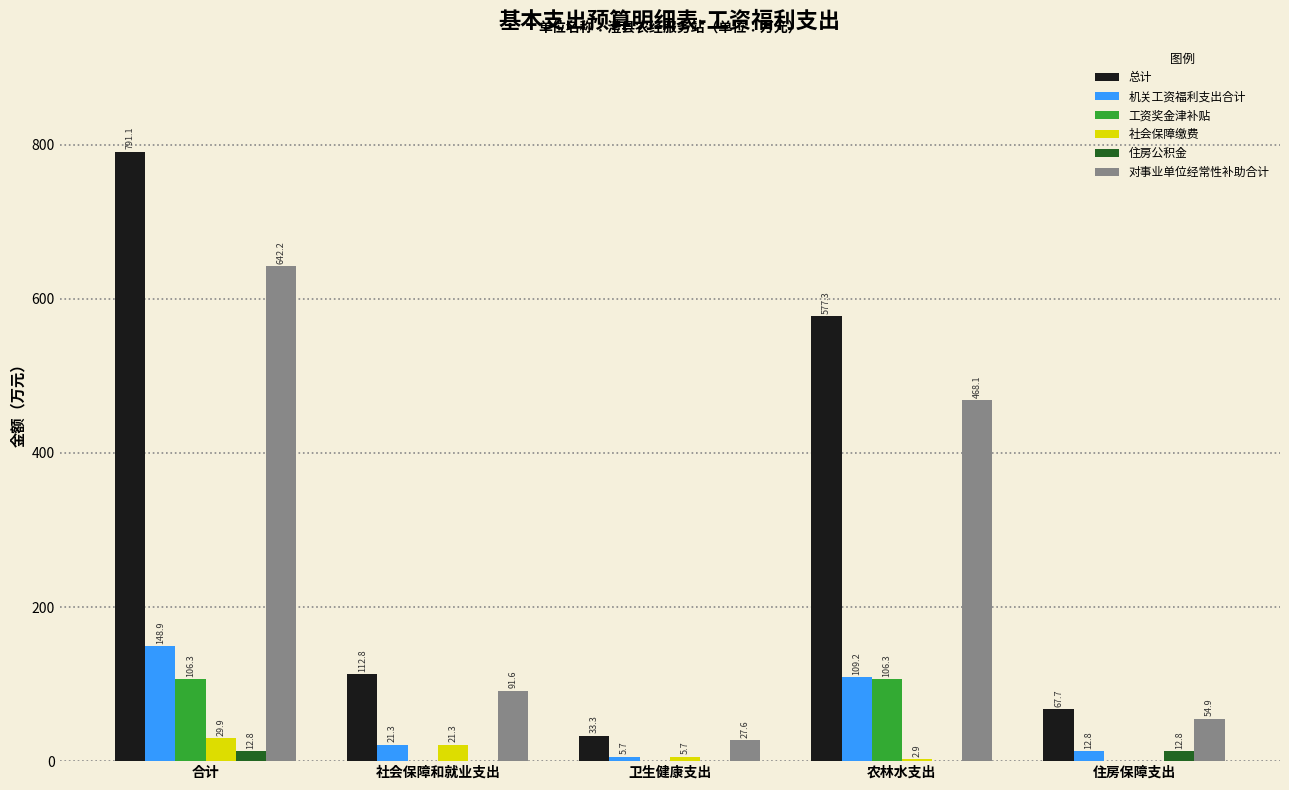

Reading right to left, what are all the values shown in this chart?

总计: 住房保障支出=67.7	农林水支出=577.3	卫生健康支出=33.3	社会保障和就业支出=112.8	合计=791.1
机关工资福利支出合计: 住房保障支出=12.8	农林水支出=109.2	卫生健康支出=5.7	社会保障和就业支出=21.3	合计=148.9
工资奖金津补贴: 住房保障支出=0.0	农林水支出=106.3	卫生健康支出=0.0	社会保障和就业支出=0.0	合计=106.3
社会保障缴费: 住房保障支出=0.0	农林水支出=2.9	卫生健康支出=5.7	社会保障和就业支出=21.3	合计=29.9
住房公积金: 住房保障支出=12.8	农林水支出=0.0	卫生健康支出=0.0	社会保障和就业支出=0.0	合计=12.8
对事业单位经常性补助合计: 住房保障支出=54.9	农林水支出=468.1	卫生健康支出=27.6	社会保障和就业支出=91.6	合计=642.2